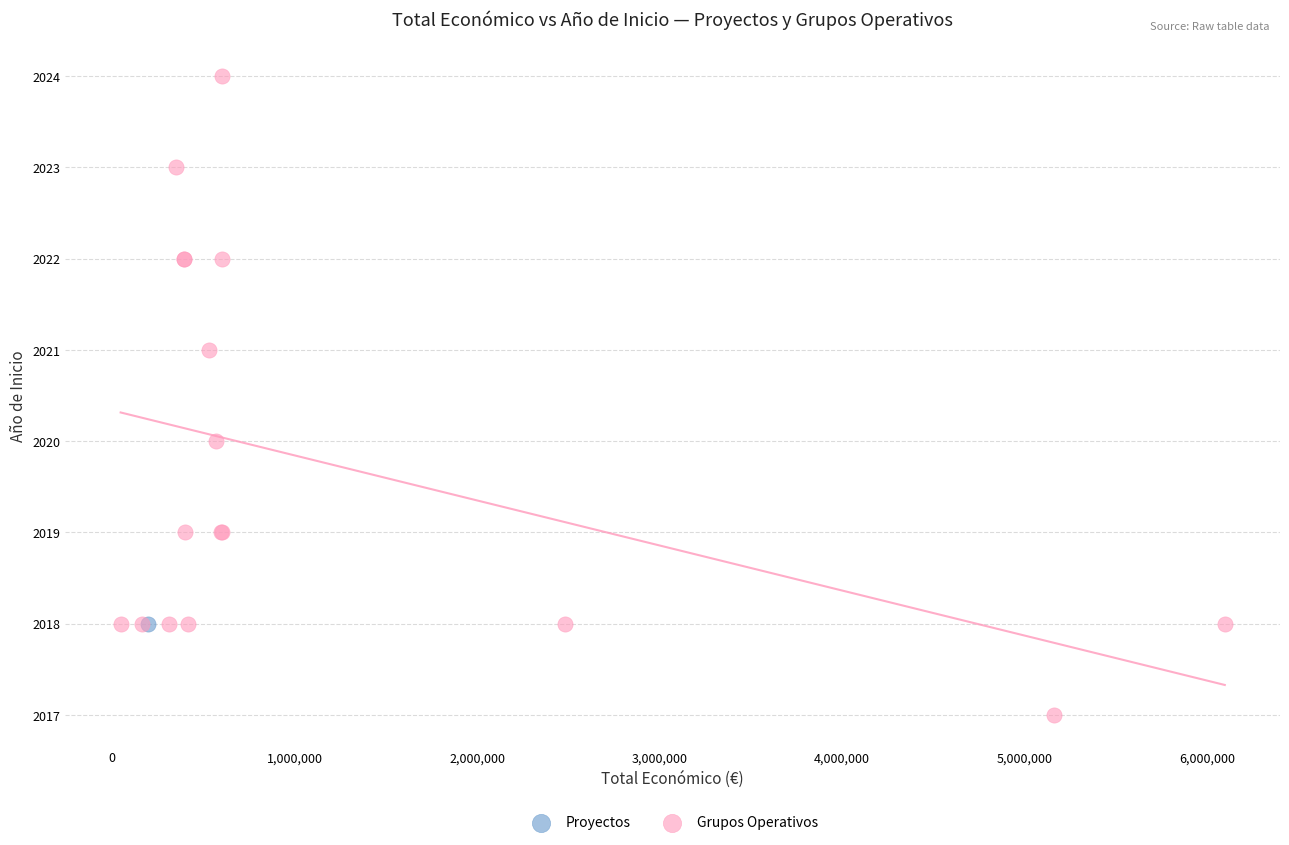

What are all the series names shown in the legend?

Proyectos, Grupos Operativos